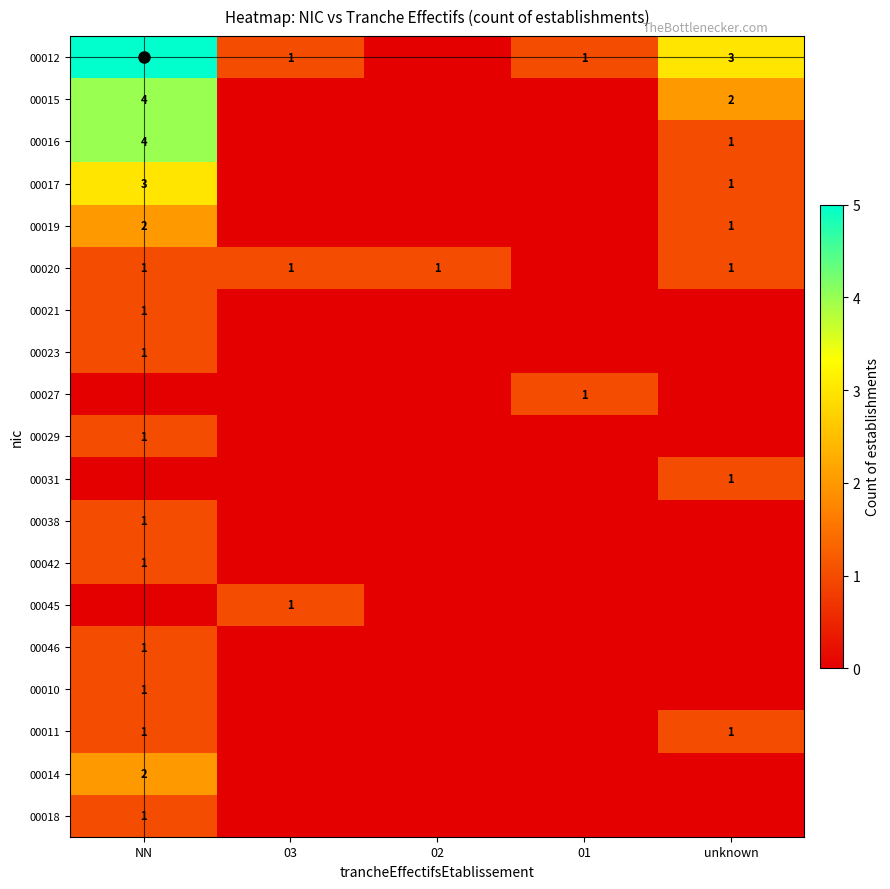

What is the maximum value shown in the chart?

5